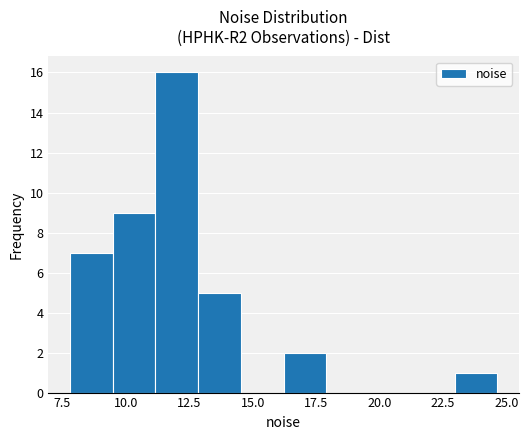

Around what value on the x-axis is the tallest bar? Give the approximate position of its centre, as read against the axis.

12.0